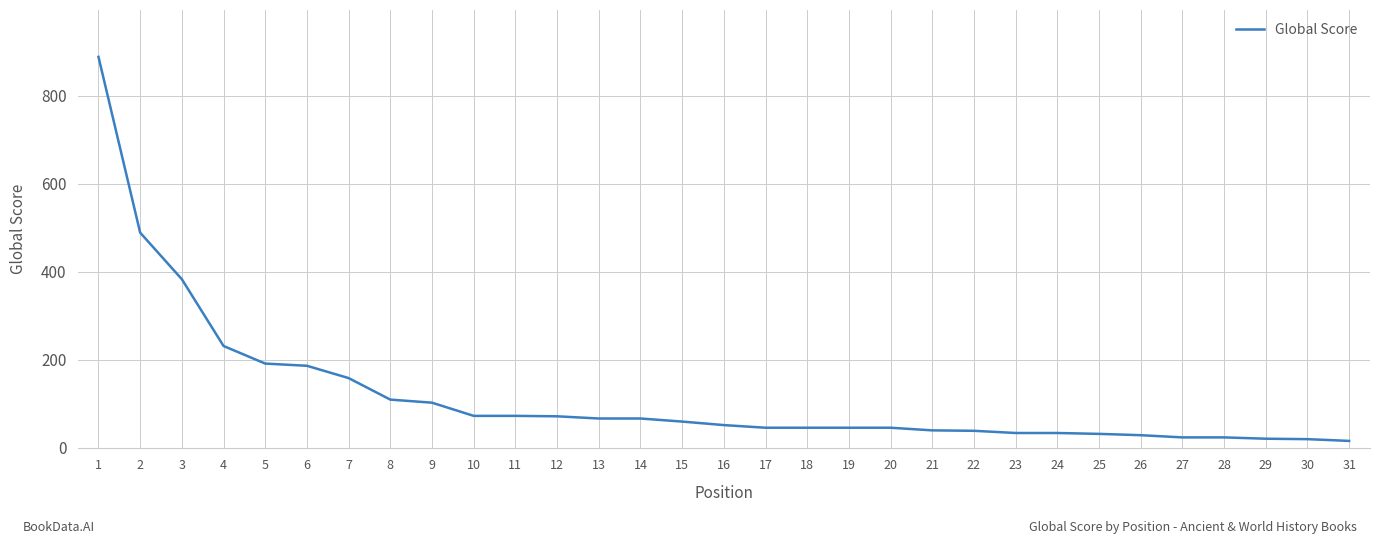

What is the change in value from 1 to 25?

-858